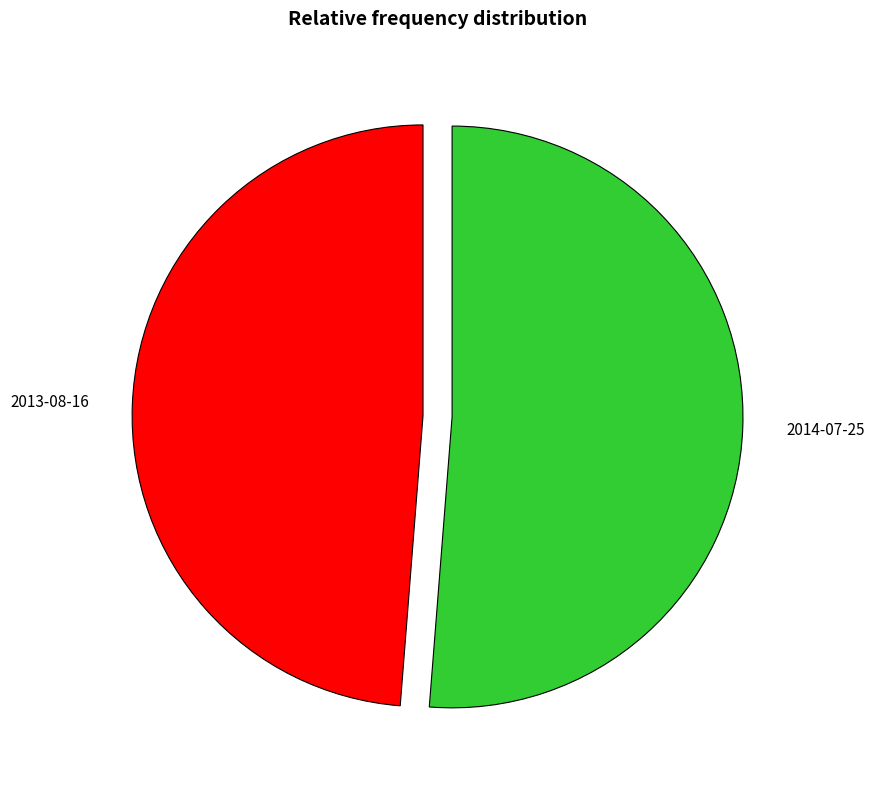

Do 2013-08-16 and 2014-07-25 together represent more than half of the pie?

Yes